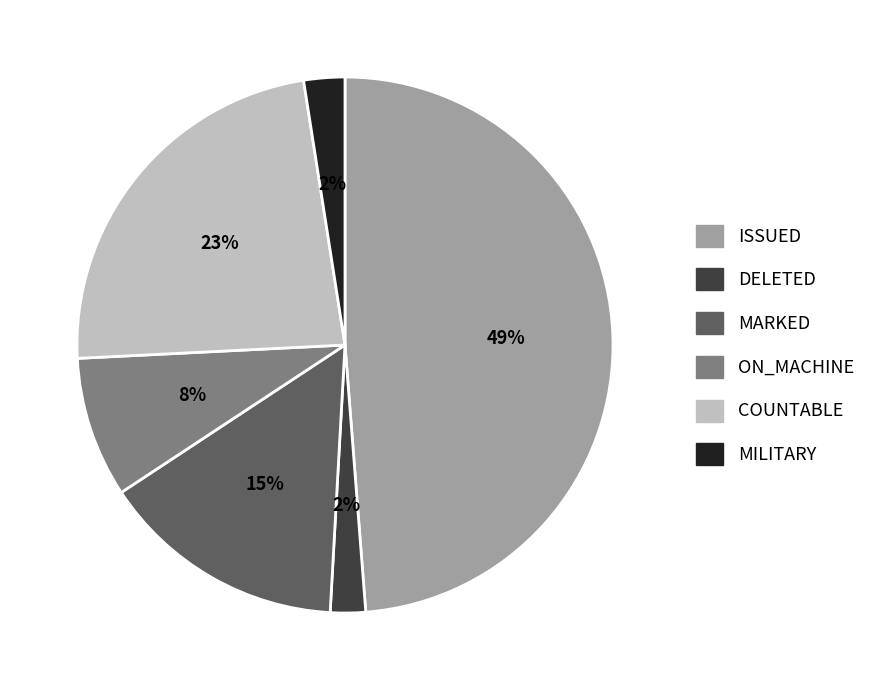

Is there a majority slice in this chart?

No